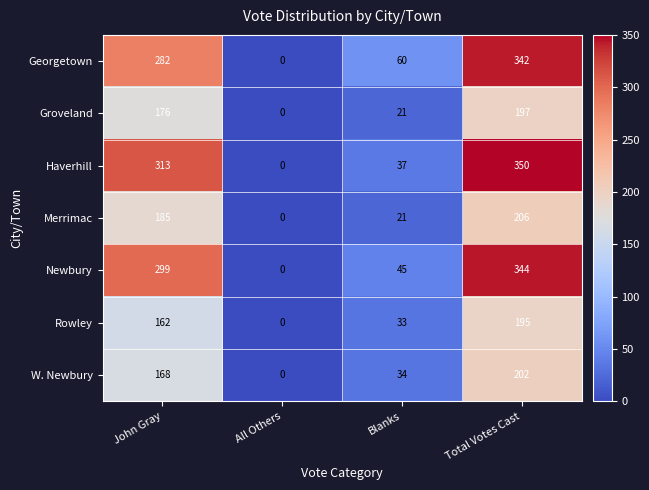

At which label is Rowley closest to 97?

Blanks